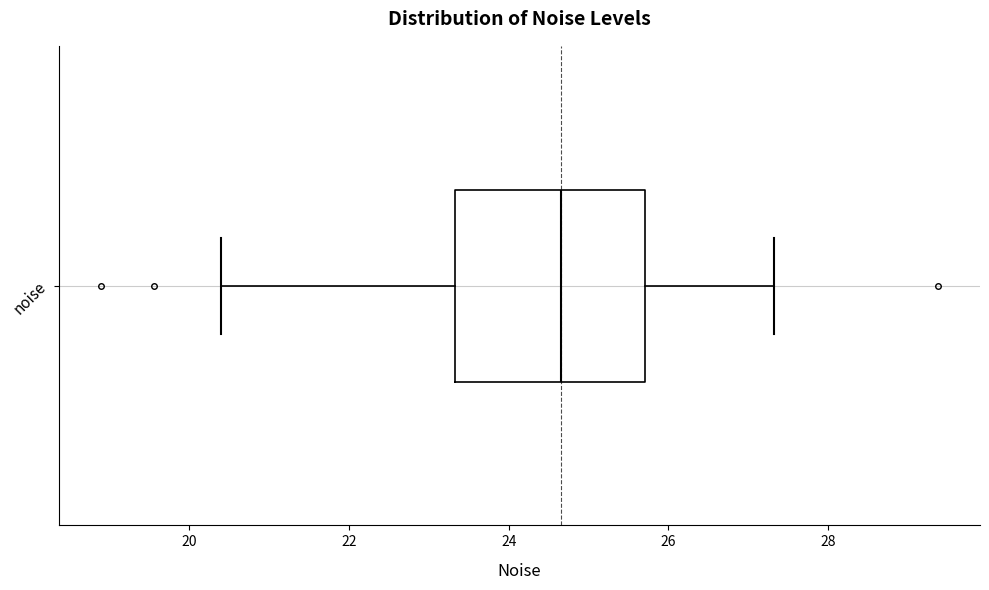

Where is the left edge of the box for noise on the x-axis? The values are not printed on the chart, so give them approximately, as read against the axis.

23.4